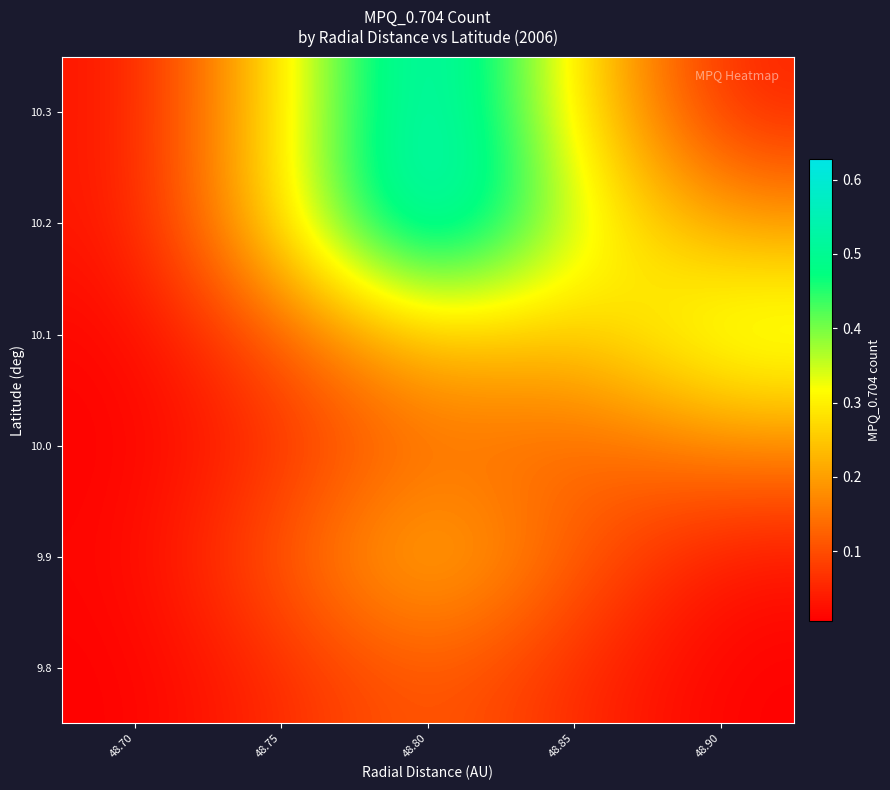

Reading left to right, transcribe all the data shown in this chart.

9.8: 48.70=0.0	48.75=0.1	48.80=0.1	48.85=0.1	48.90=0.0
9.9: 48.70=0.0	48.75=0.1	48.80=0.2	48.85=0.1	48.90=0.0
10.0: 48.70=0.0	48.75=0.1	48.80=0.1	48.85=0.1	48.90=0.2
10.1: 48.70=0.0	48.75=0.1	48.80=0.3	48.85=0.2	48.90=0.4
10.2: 48.70=0.0	48.75=0.3	48.80=0.6	48.85=0.3	48.90=0.2
10.3: 48.70=0.0	48.75=0.3	48.80=0.6	48.85=0.3	48.90=0.0